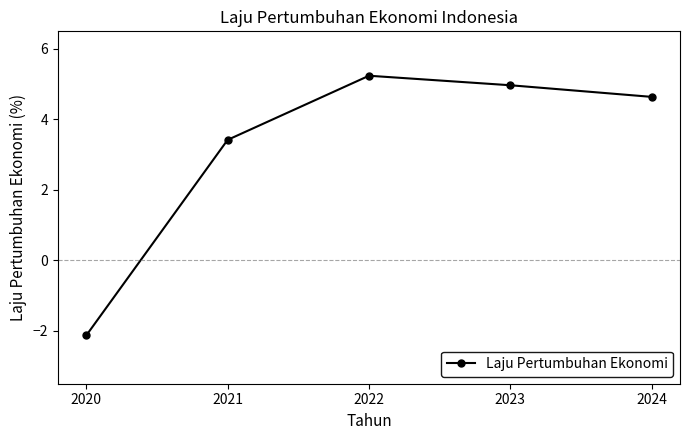

List the labels in order of value, largest first.

2022, 2023, 2024, 2021, 2020